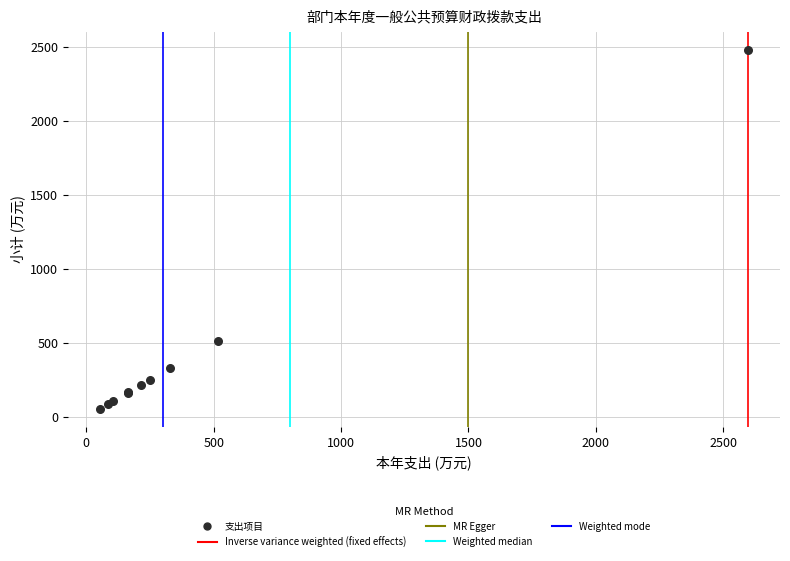

What Y value in the scatter plot is closest to 1268?

515.4